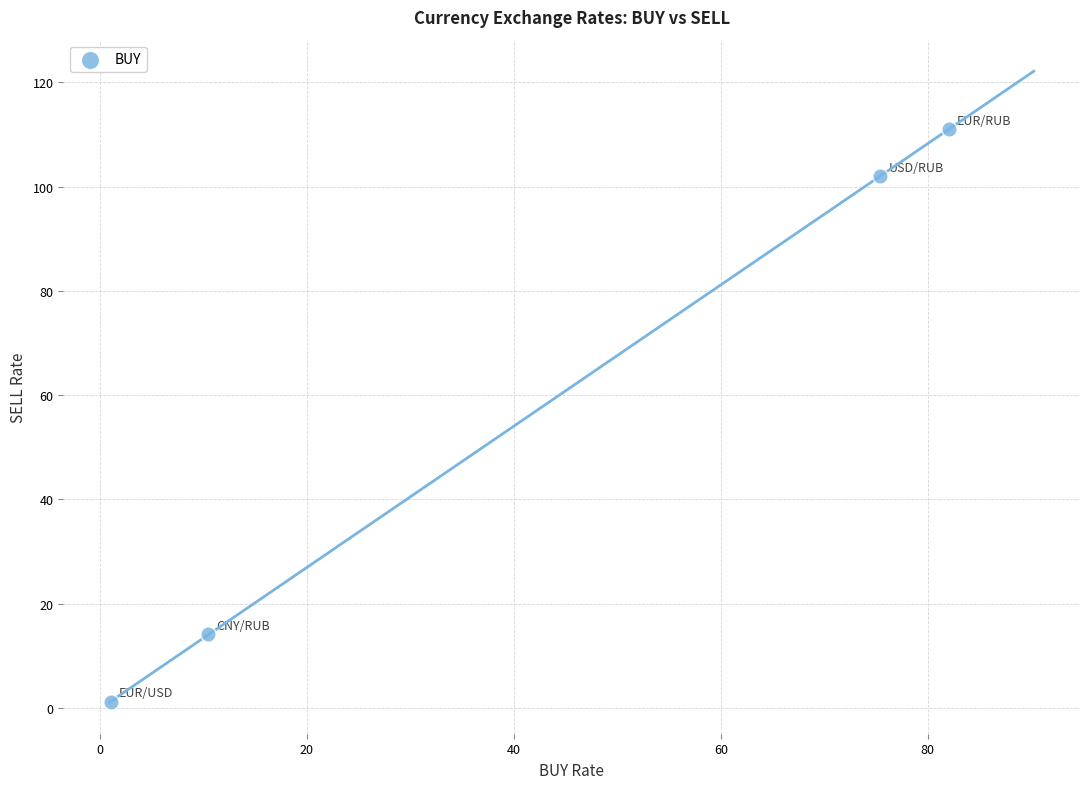

What Y value in the scatter plot is closest to 56?

14.1